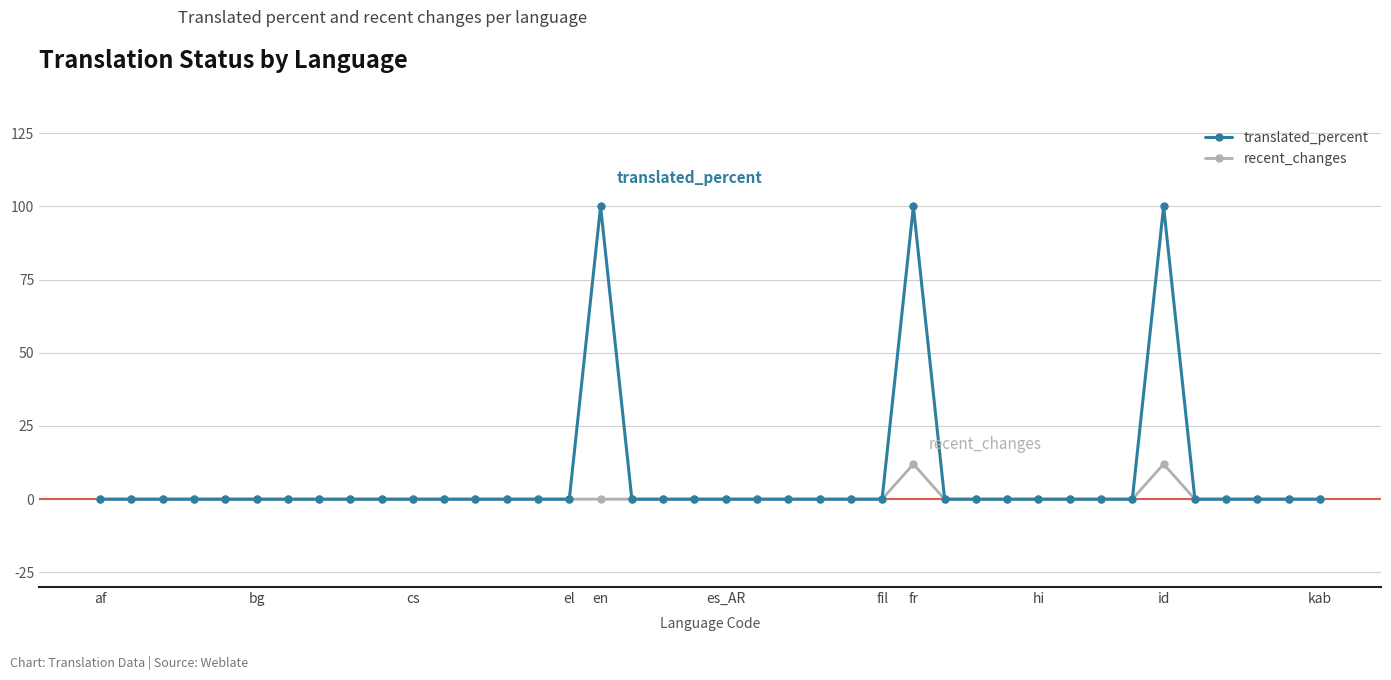

At how many categories does at least one series exceed 43?

3